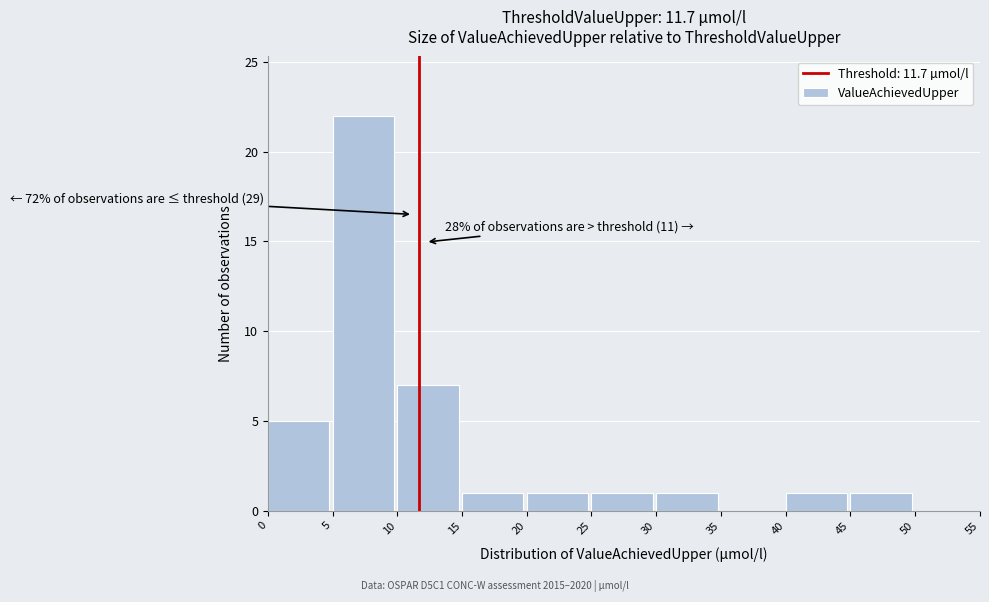

Over which range of the x-axis is the bar tallest?

5 to 10